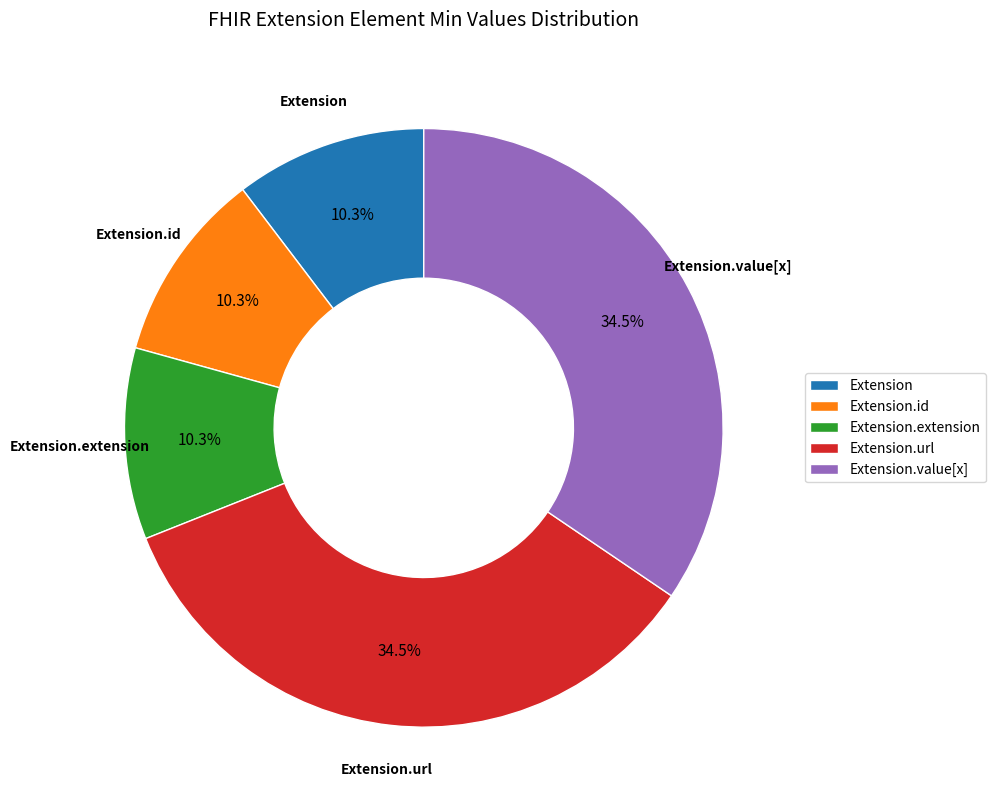

Is there any slice that represents more than half of the pie?

No